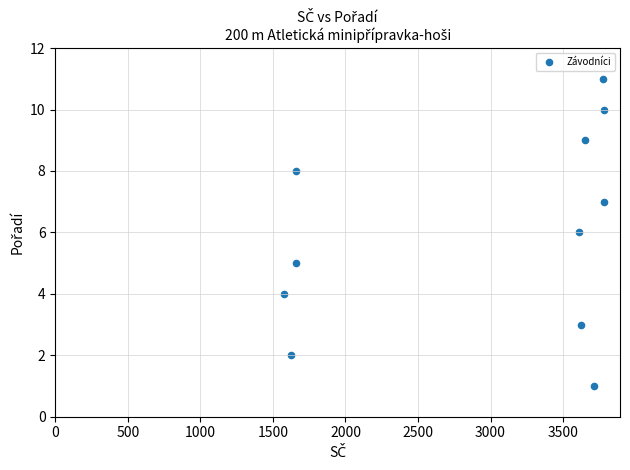

What is the range of Y values (max minus min)?

10